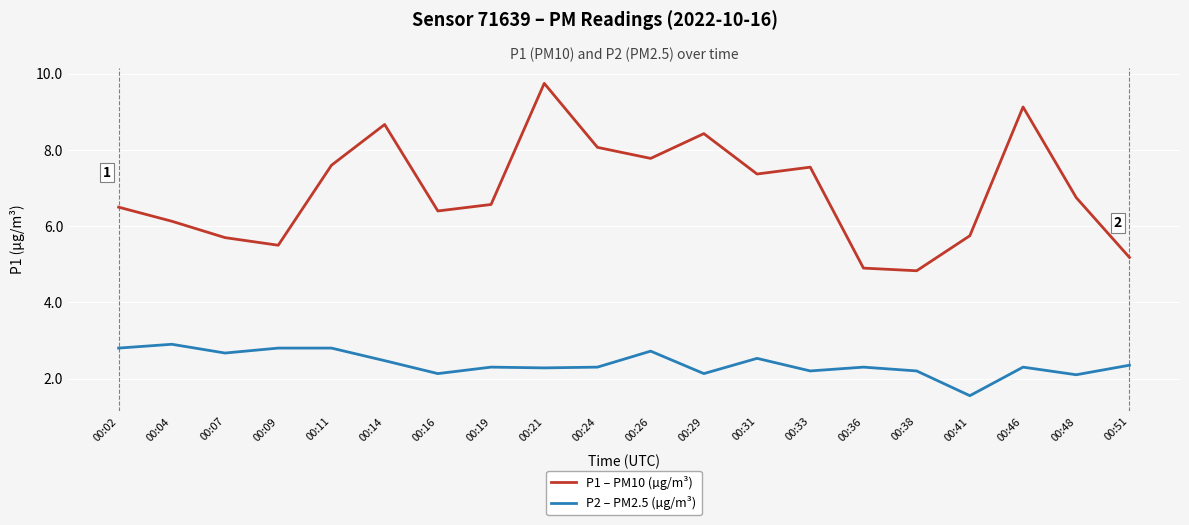

What is the greatest value displayed?

9.8